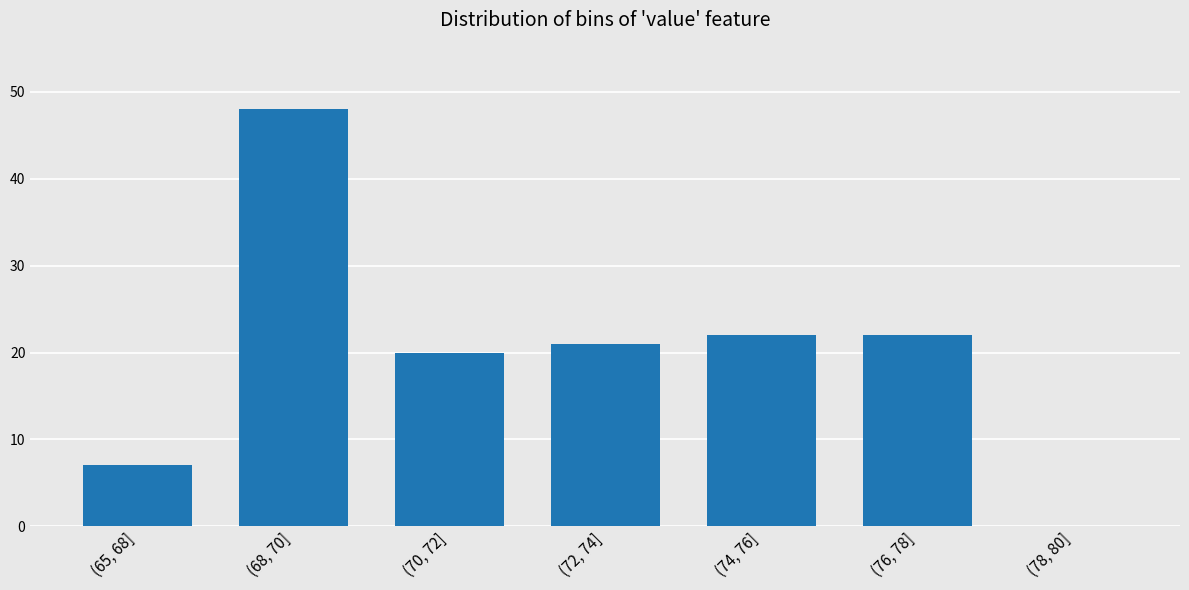

Reading left to right, what are all the values shown in this chart?

(65, 68]=7	(68, 70]=48	(70, 72]=20	(72, 74]=21	(74, 76]=22	(76, 78]=22	(78, 80]=0